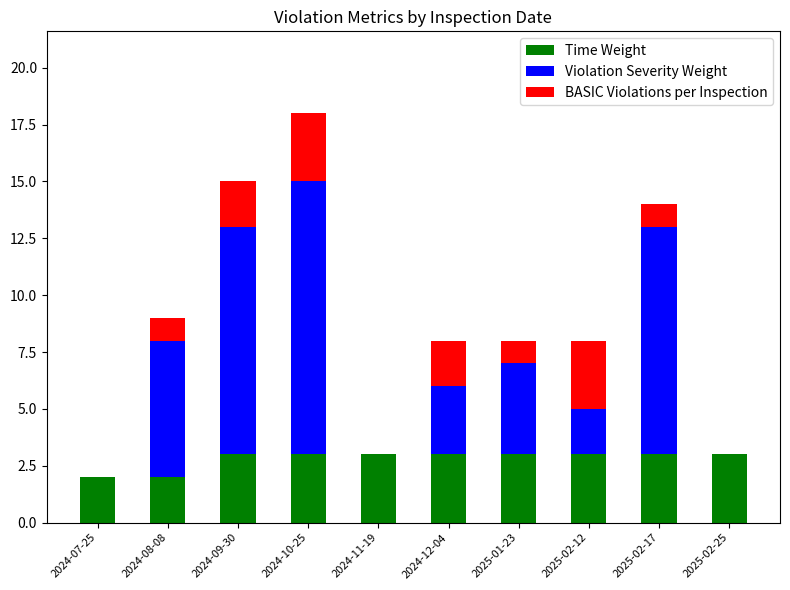

What is the sum of all Time Weight values?

28